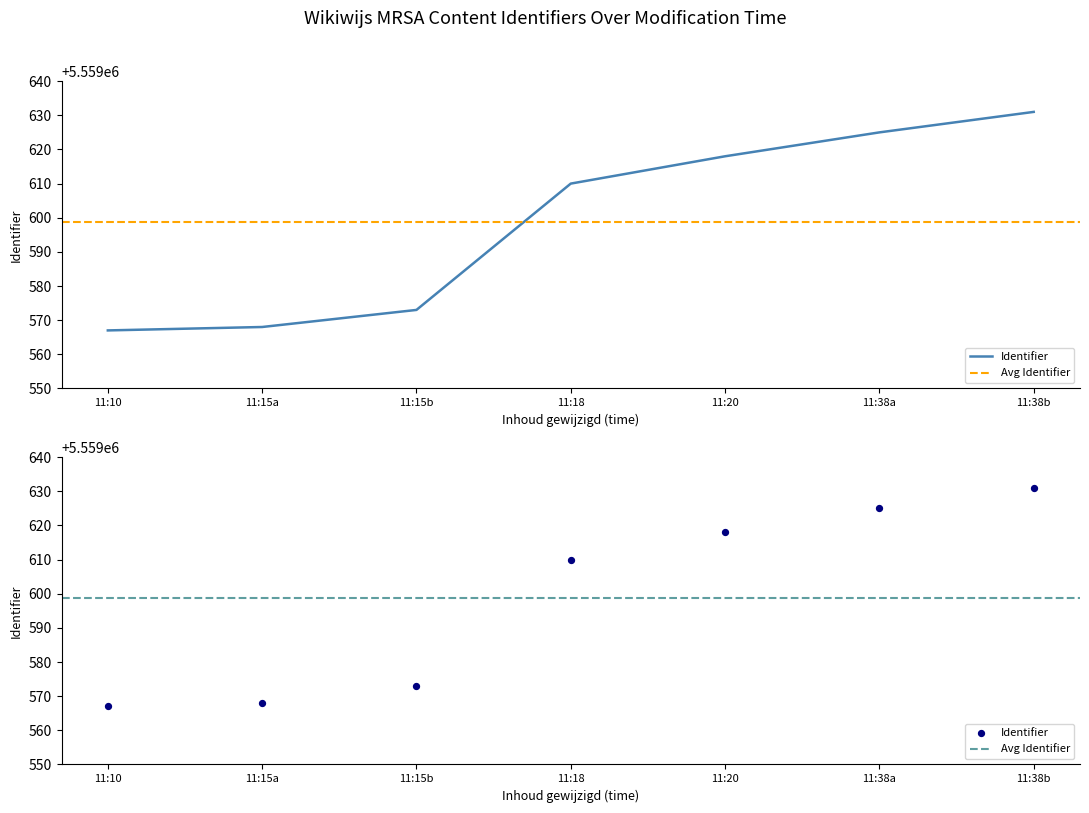

Which has a higher value, 11:15b or 11:18?

11:18